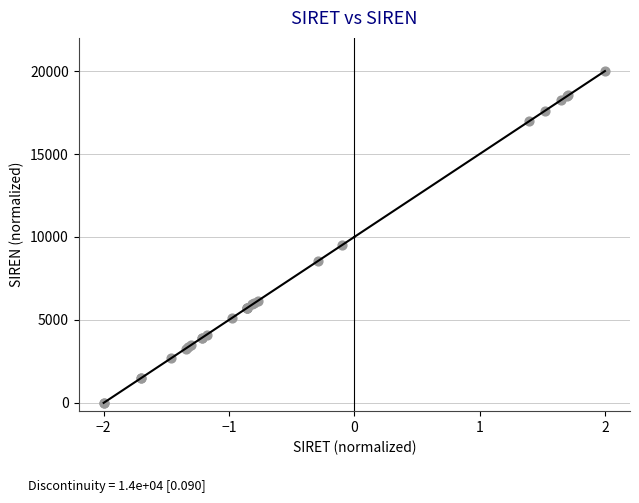

What Y value in the scatter plot is closest to 10000?

9529.0